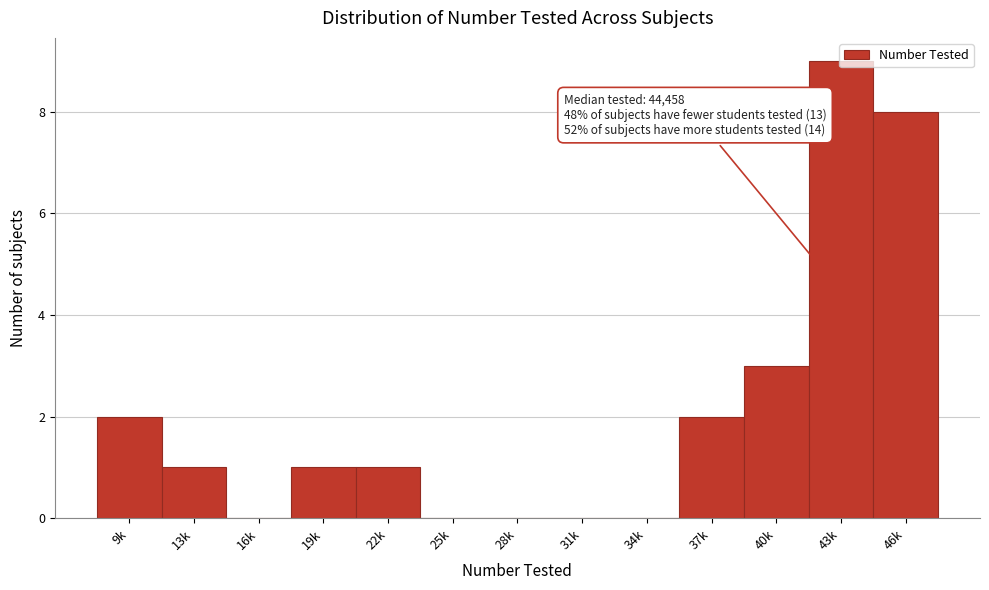

At which label is the value closest to 4?

40k